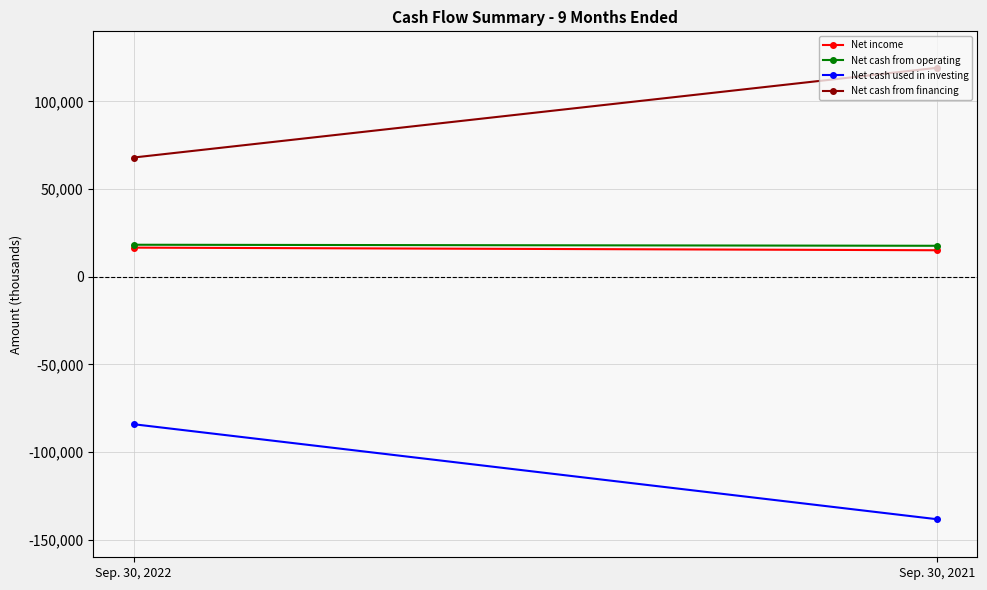

Rank the categories by Net cash from operating value from lowest to highest.

Sep. 30, 2021, Sep. 30, 2022